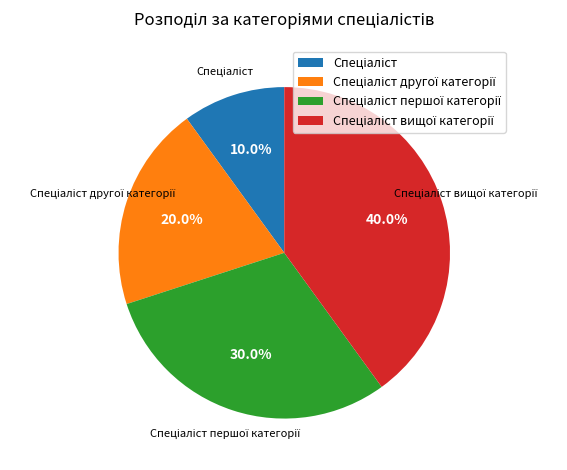

Does any single category account for the majority?

No